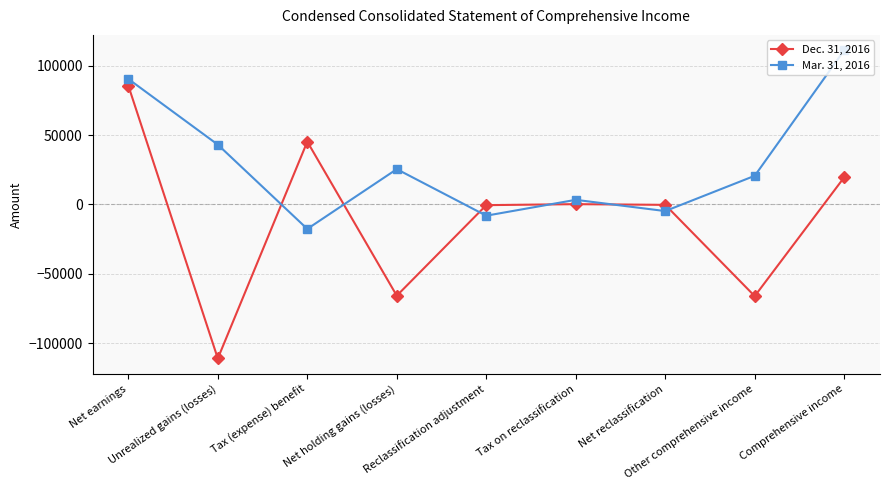

True or false: Dec. 31, 2016 has more than 1 points higher than both neighbors.

True